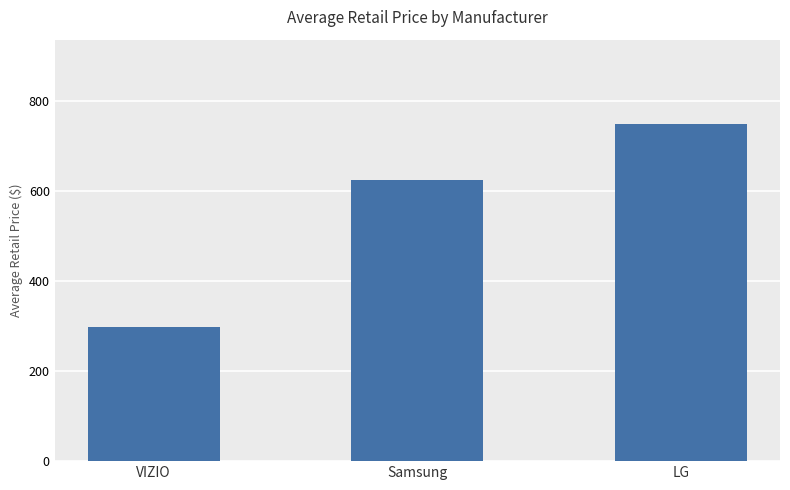

Reading right to left, transcribe all the data shown in this chart.

748.0	623.2	298.0